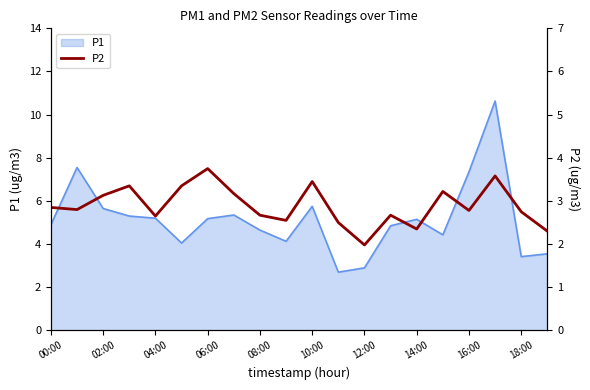

The P1 series shows 5.2 at 14:00. True or false?

True